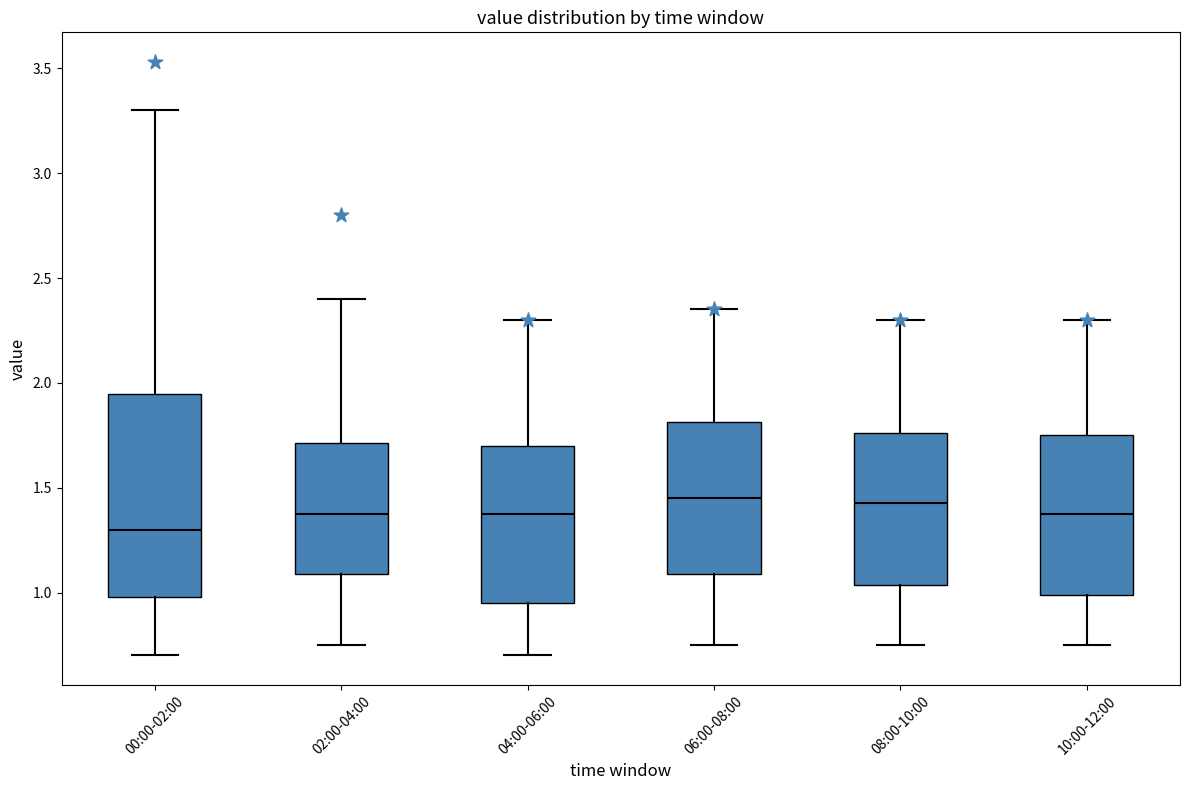

Reading left to right, read every box against the y-axis: the position of its median line, the range the box covers, and the ends of its whiskers. The values are not printed on the chart, so give them approximately, as read against the axis.

00:00-02:00: median 1.30, box 1.00 to 1.95, whiskers 0.70 to 3.30
02:00-04:00: median 1.40, box 1.10 to 1.70, whiskers 0.75 to 2.40
04:00-06:00: median 1.40, box 0.95 to 1.70, whiskers 0.70 to 2.30
06:00-08:00: median 1.45, box 1.10 to 1.80, whiskers 0.75 to 2.35
08:00-10:00: median 1.45, box 1.05 to 1.75, whiskers 0.75 to 2.30
10:00-12:00: median 1.40, box 1.00 to 1.75, whiskers 0.75 to 2.30